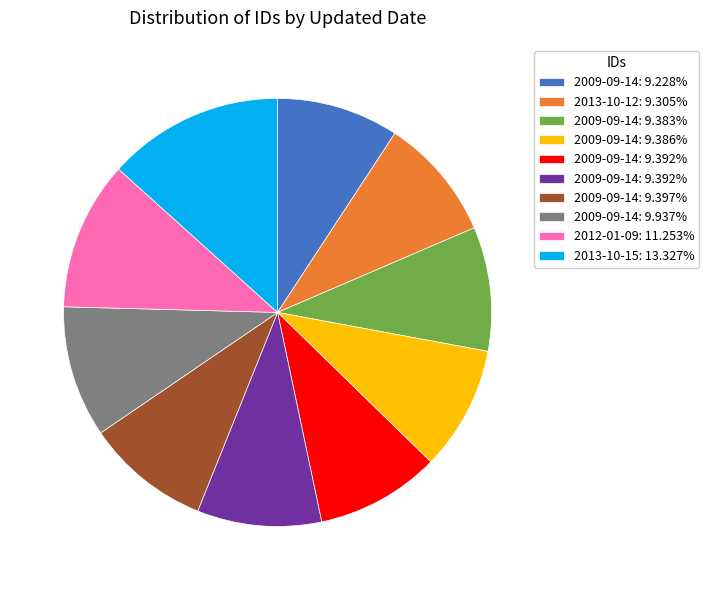

Is there any slice that represents more than half of the pie?

No